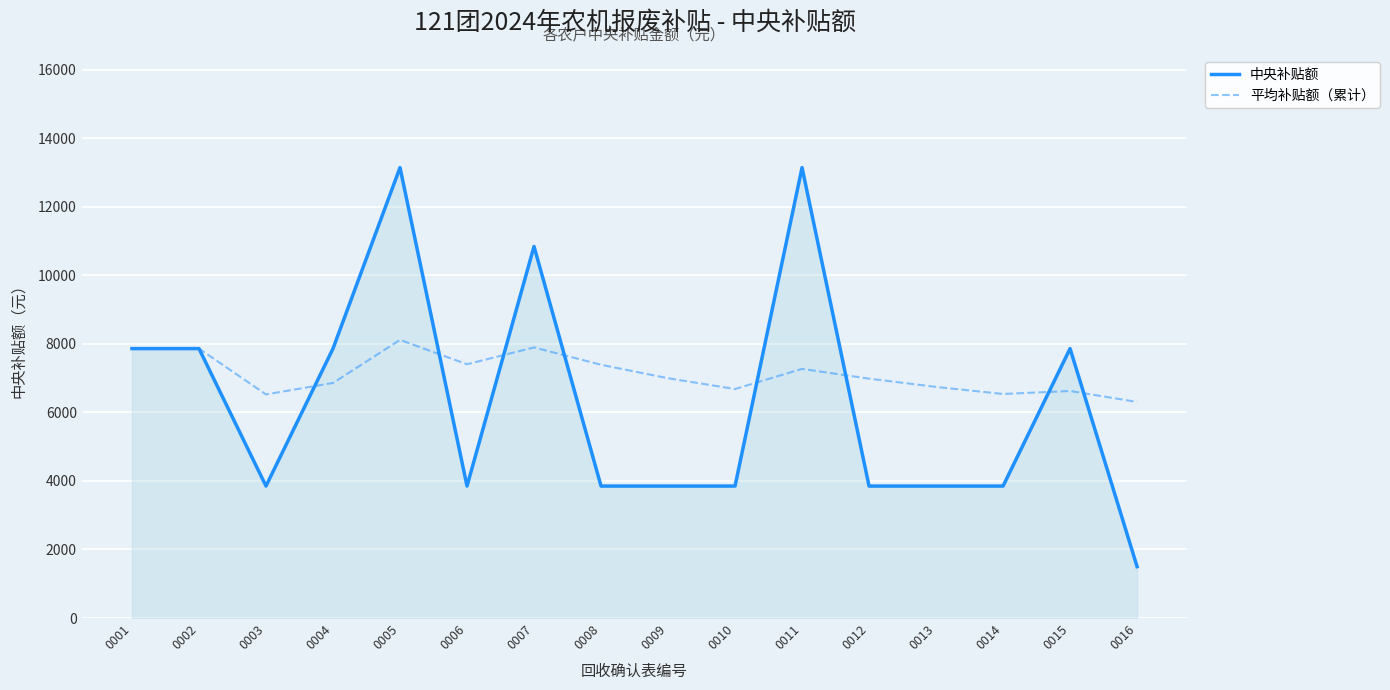

Which series changed the most between 0010 and 0011?

中央补贴额